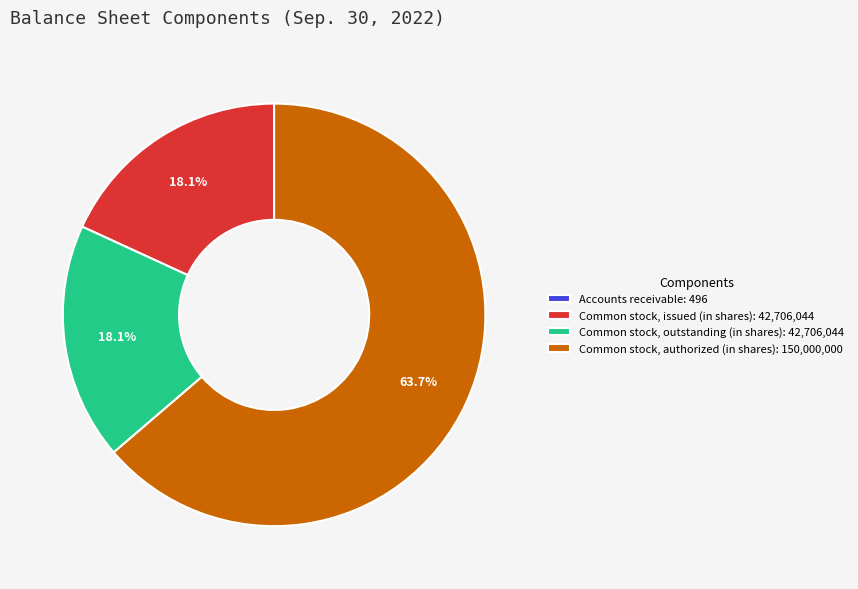

Between Common stock, outstanding (in shares): 42,706,044 and Common stock, authorized (in shares): 150,000,000, which is larger?

Common stock, authorized (in shares): 150,000,000